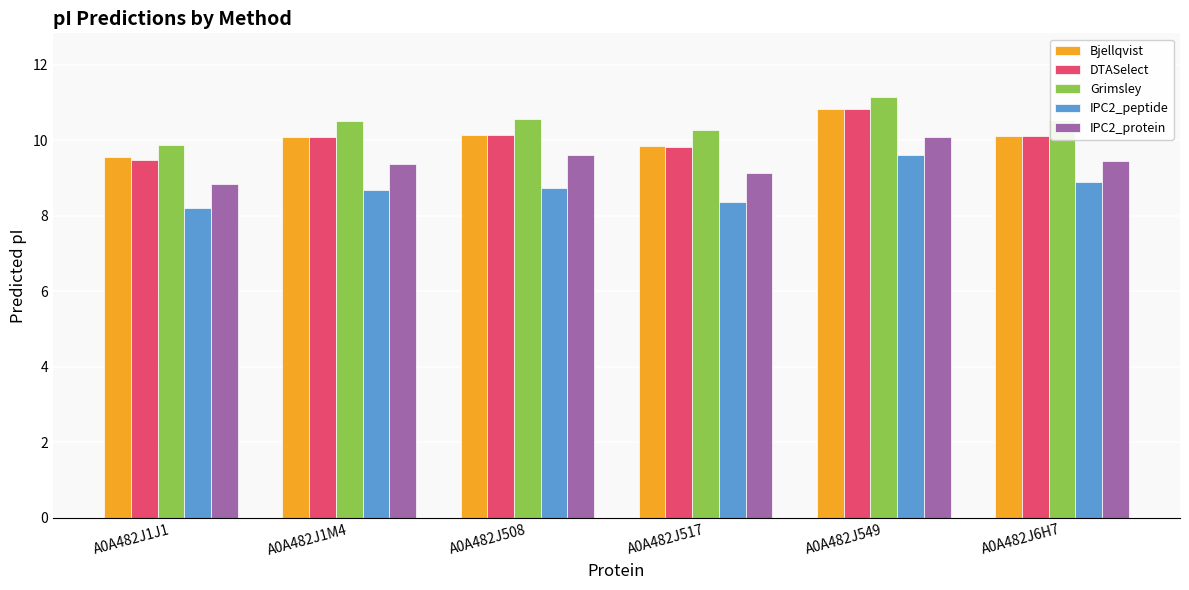

What is the sum of the Grimsley values at A0A482J6H7 and A0A482J517?

20.8